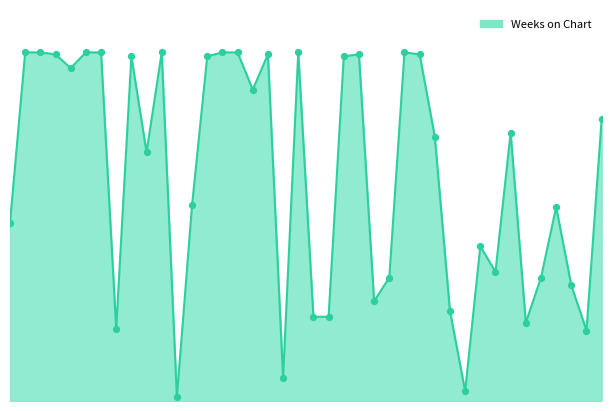

Is this an area chart (filled region under the line)?

Yes